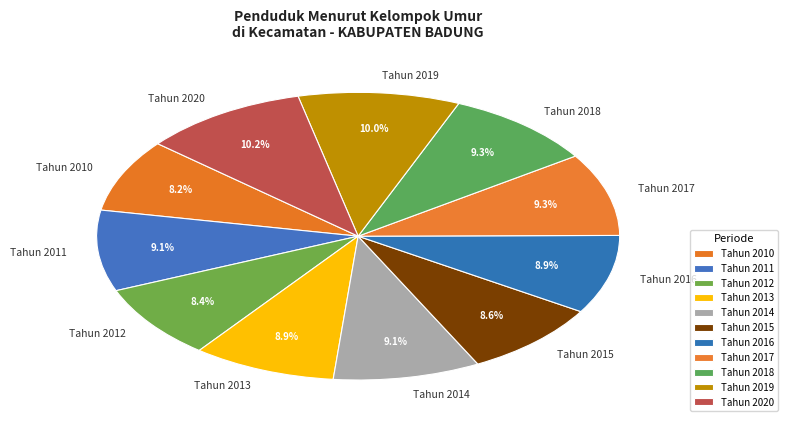

To the nearest percent, what percentage of the pie is Tahun 2015?

9%